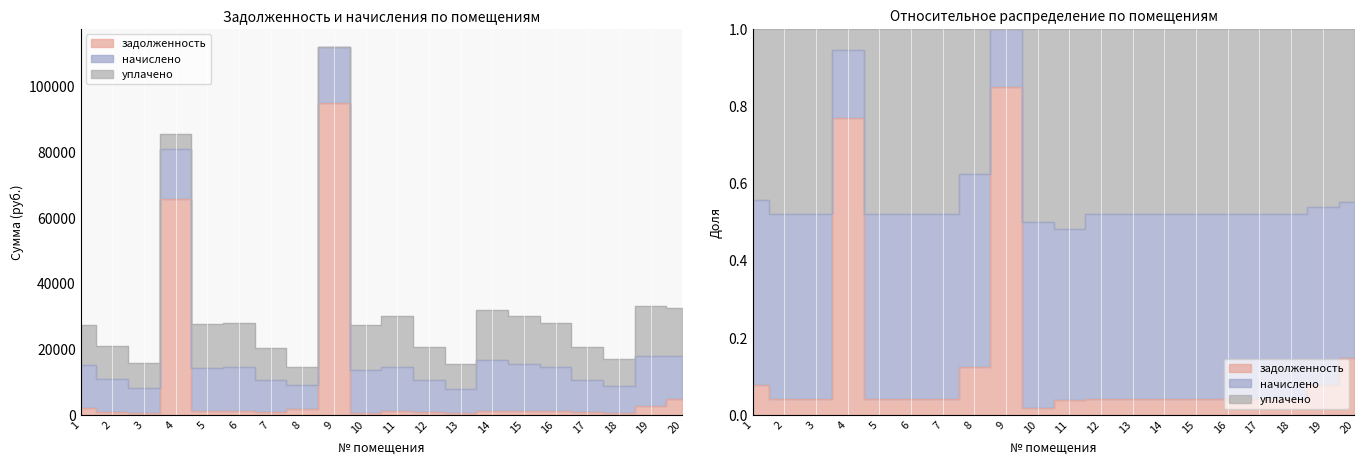

List the series in order of their peak value, highest first.

задолженность, начислено, уплачено